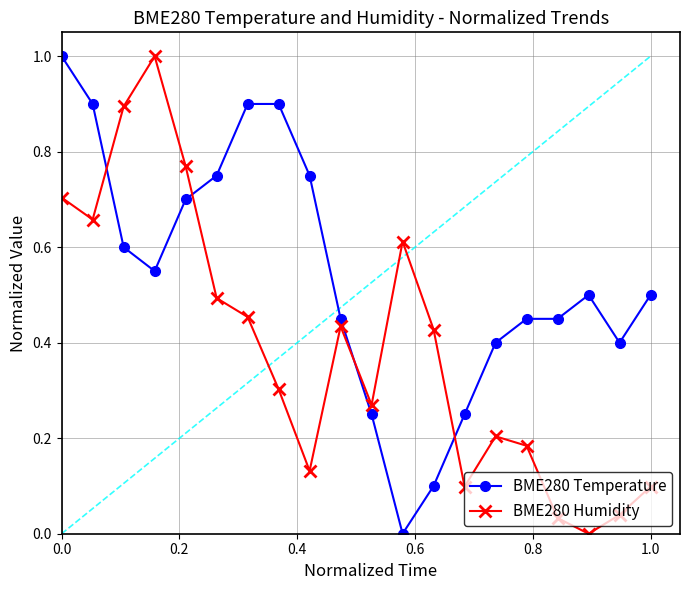

True or false: BME280 Temperature and BME280 Humidity intersect in this chart.

True